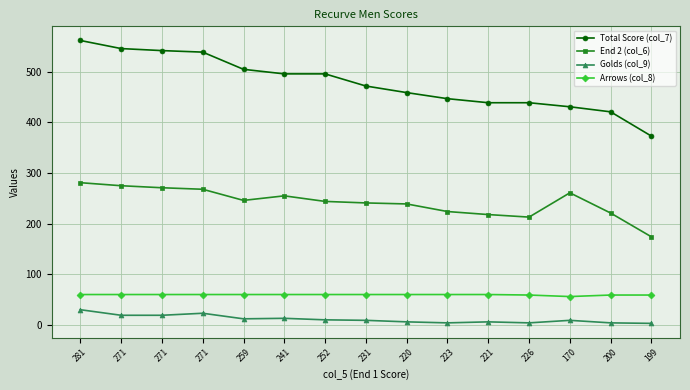

What are all the series names shown in the legend?

Total Score (col_7), End 2 (col_6), Golds (col_9), Arrows (col_8)